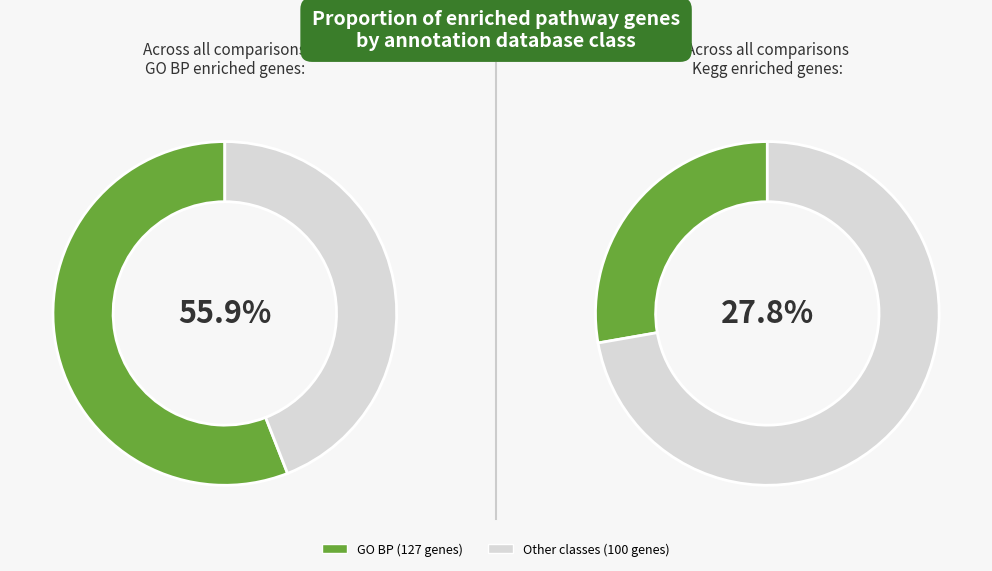

Do GO BP and Kegg together represent more than half of the pie?

Yes